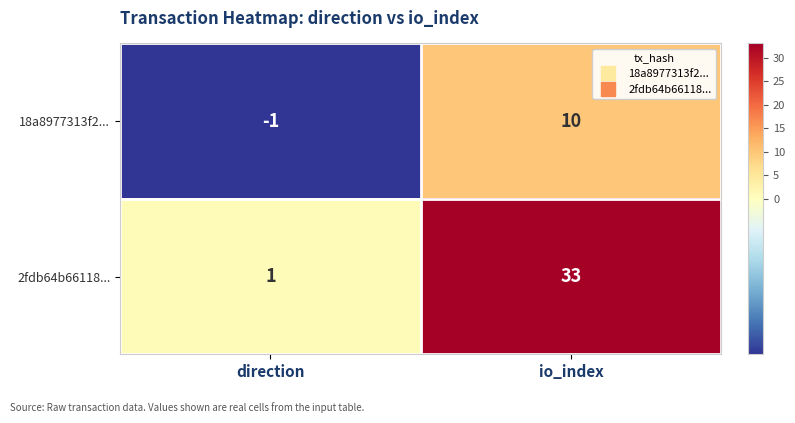

At which category is the sum across all series the highest?

io_index